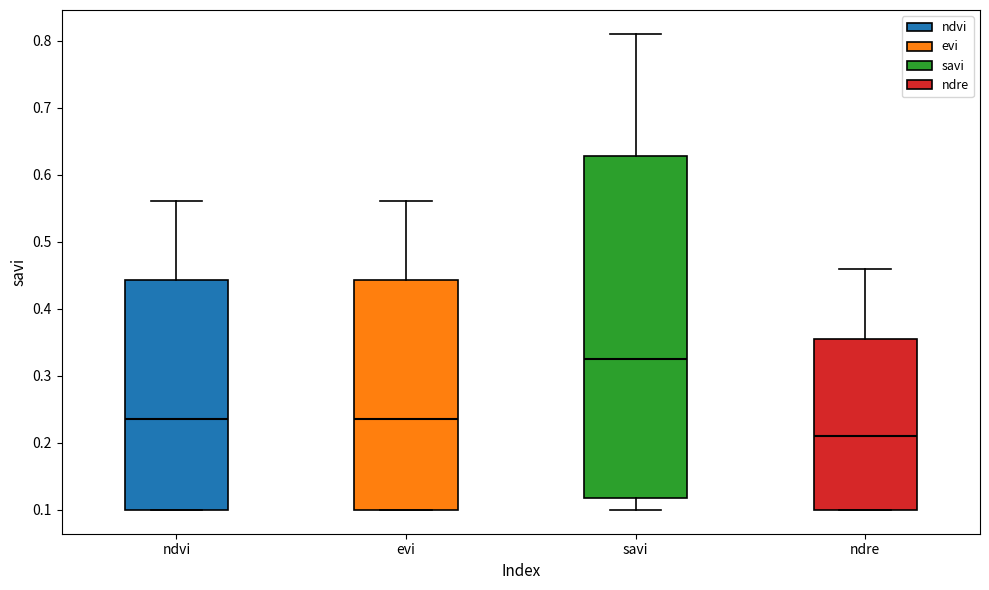

Where does the upper whisker of the box for ndre end on the y-axis? The values are not printed on the chart, so give them approximately, as read against the axis.

0.46